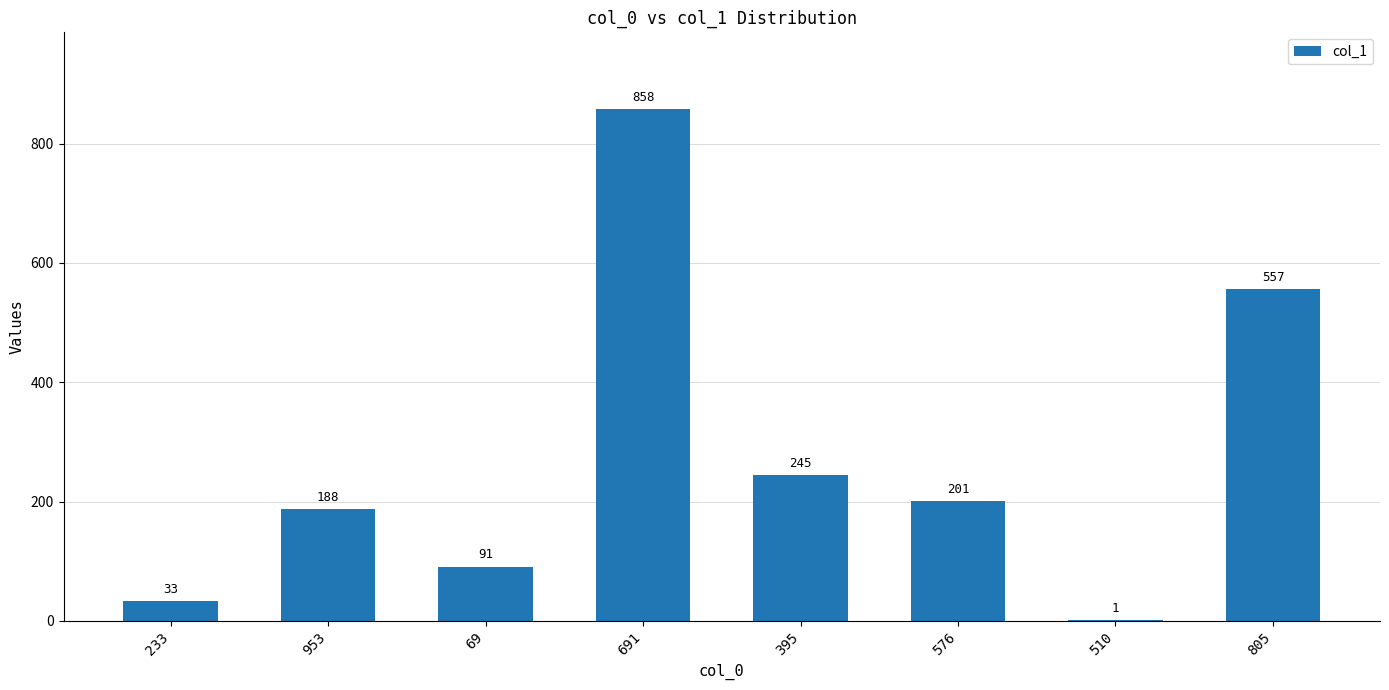

How many distinct data groups are displayed?

1